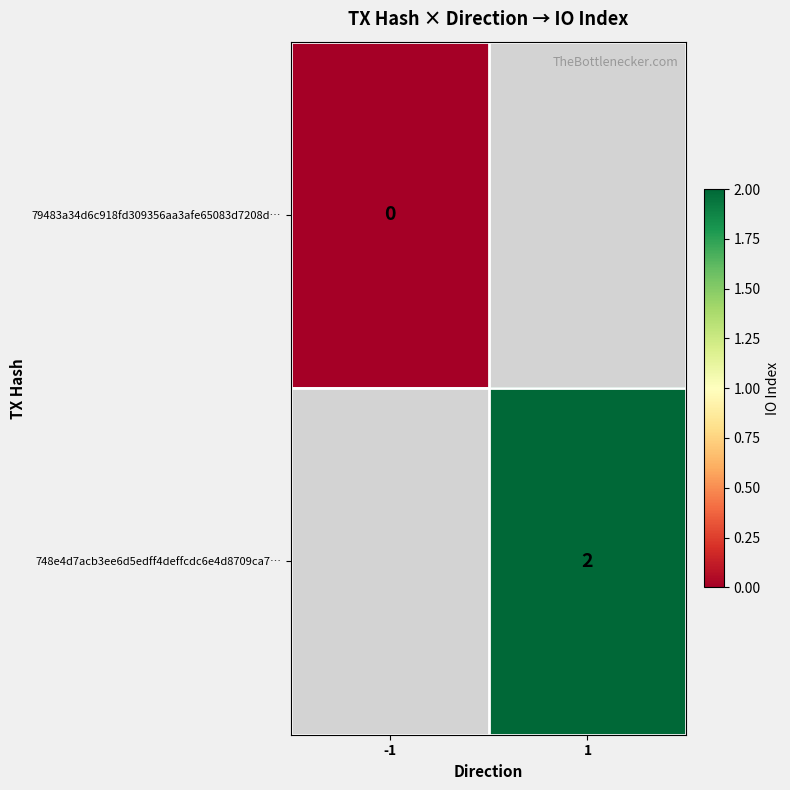

What is the greatest value displayed?

2.0